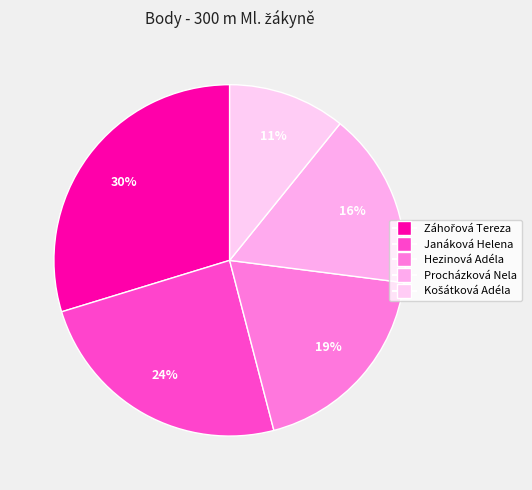

To the nearest percent, what percentage of the pie is Hezinová Adéla?

19%